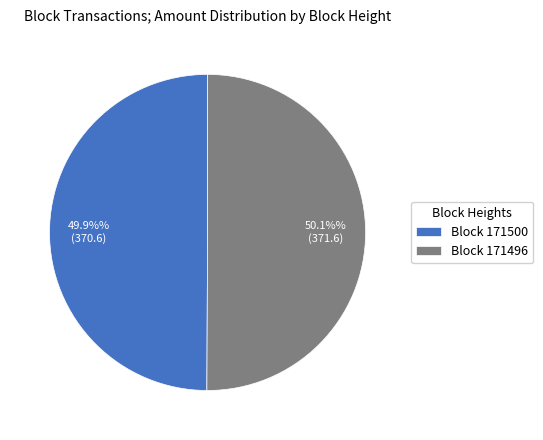

Is there any slice that represents more than half of the pie?

Yes